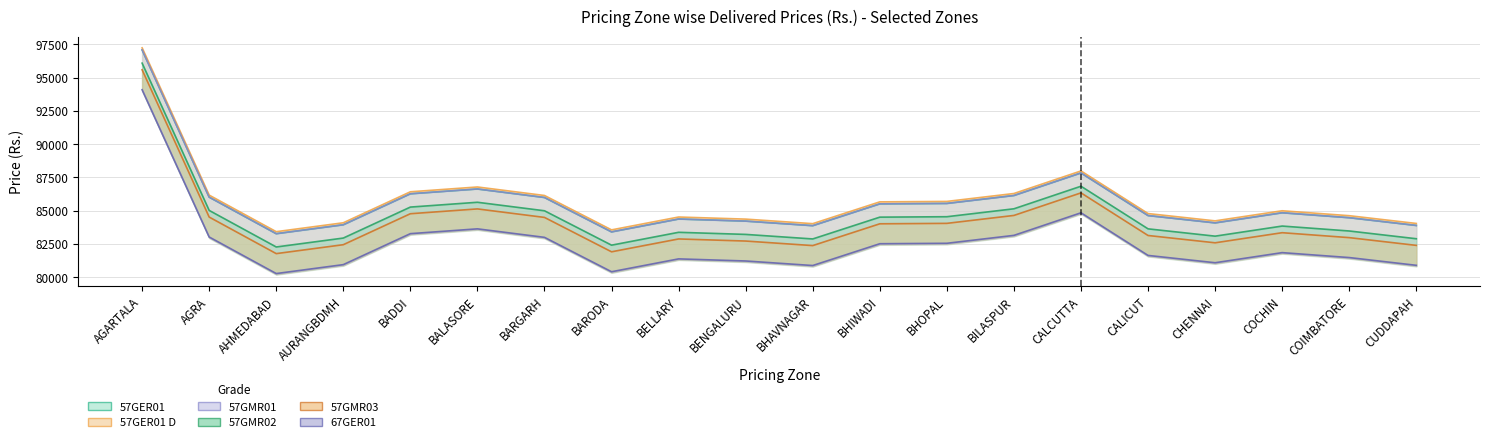

True or false: 57GER01 D has a value of 113833 at BHAVNAGAR.

False